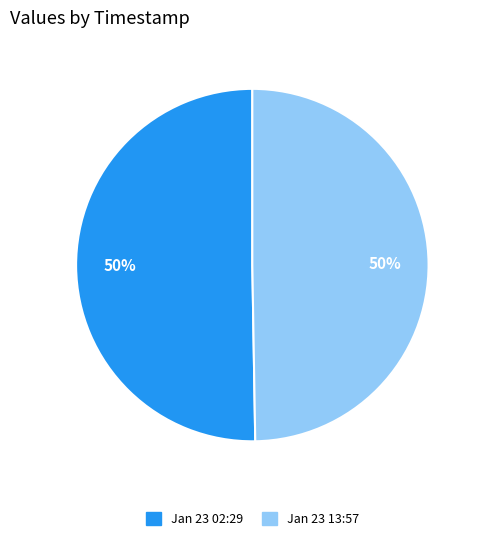

Count the number of slices in the pie.

2